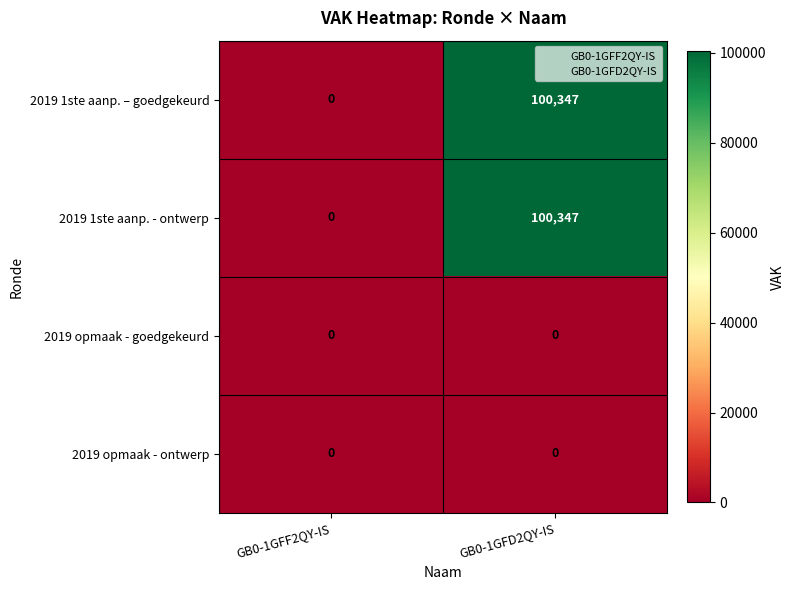

What is the average value of the 2019 1ste aanp. – goedgekeurd series?

50174